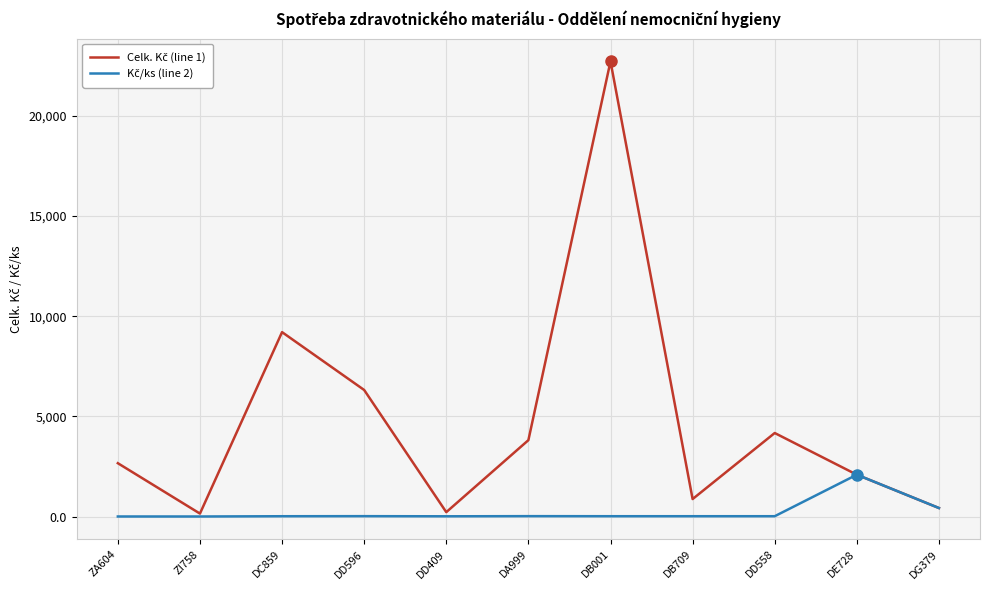

What is the difference between the highest and lowest values at DB001?

22706.9